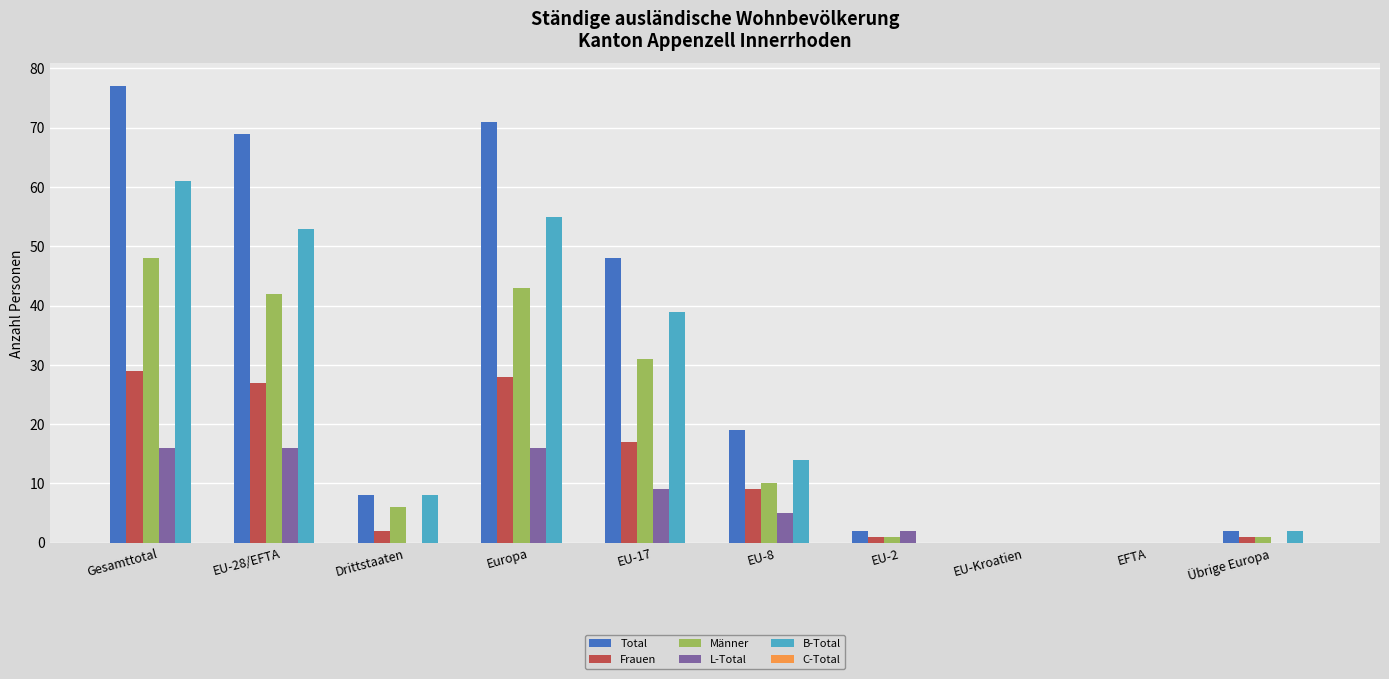

Is it true that Total equals 124 at EU-28/EFTA?

False